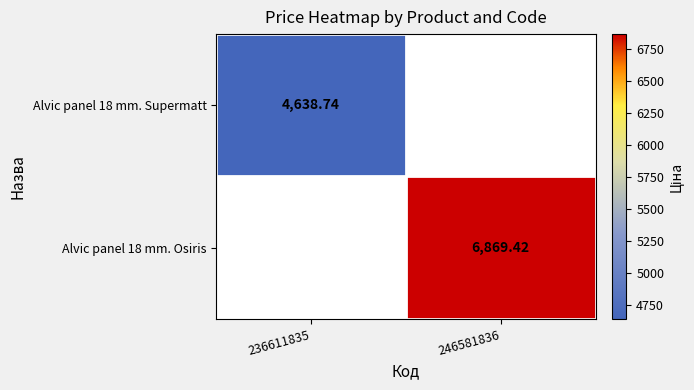

Is the value of Alvic panel 18 mm. Osiris at 246581836 greater than the value of Alvic panel 18 mm. Supermatt at 236611835?

Yes